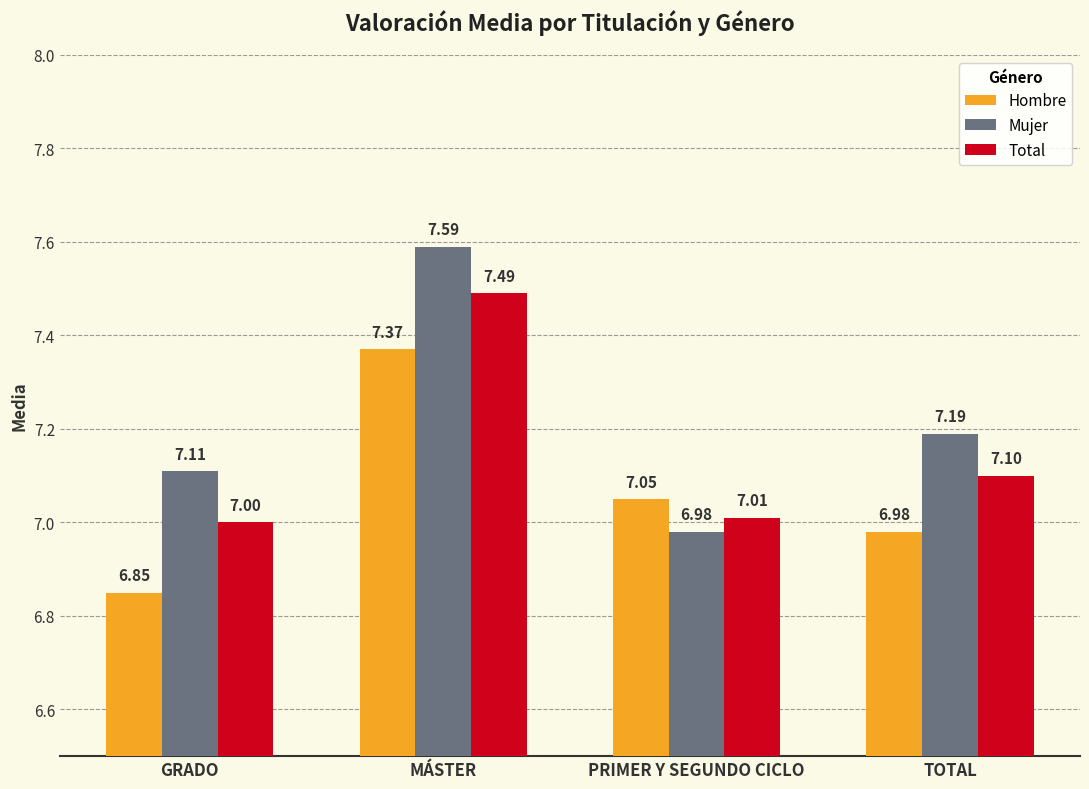

Which category has the highest value in the Mujer series?

MÁSTER